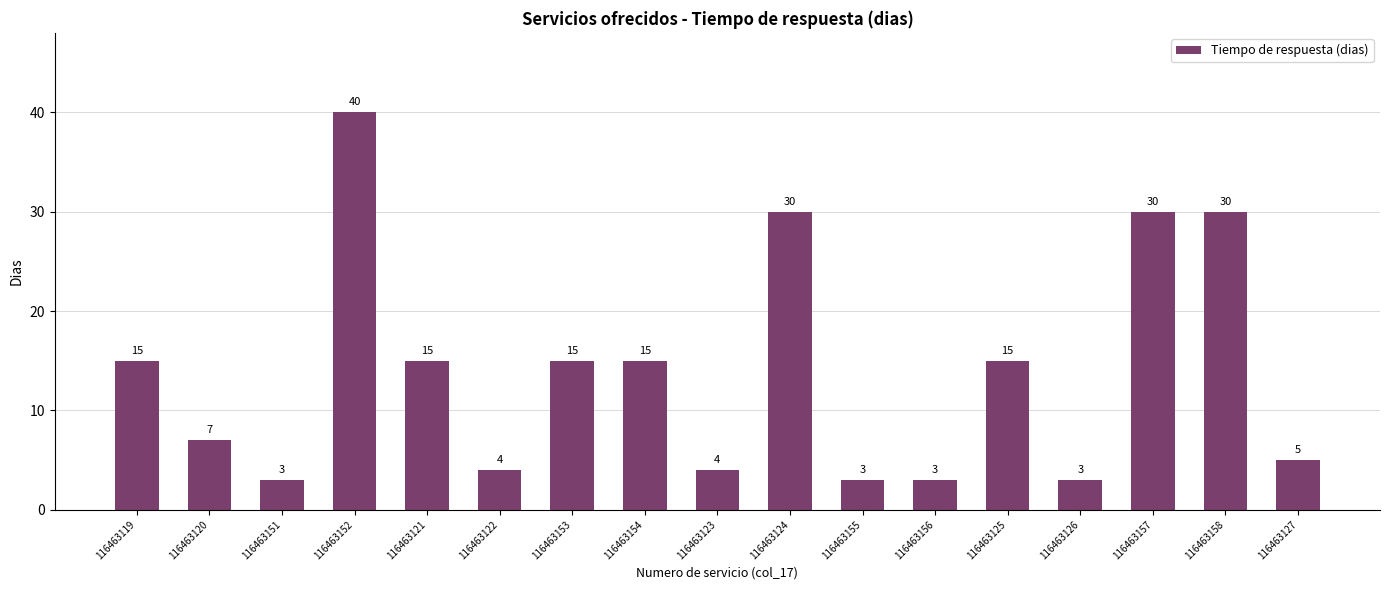

Is it true that the value at 116463124 is 46?

False